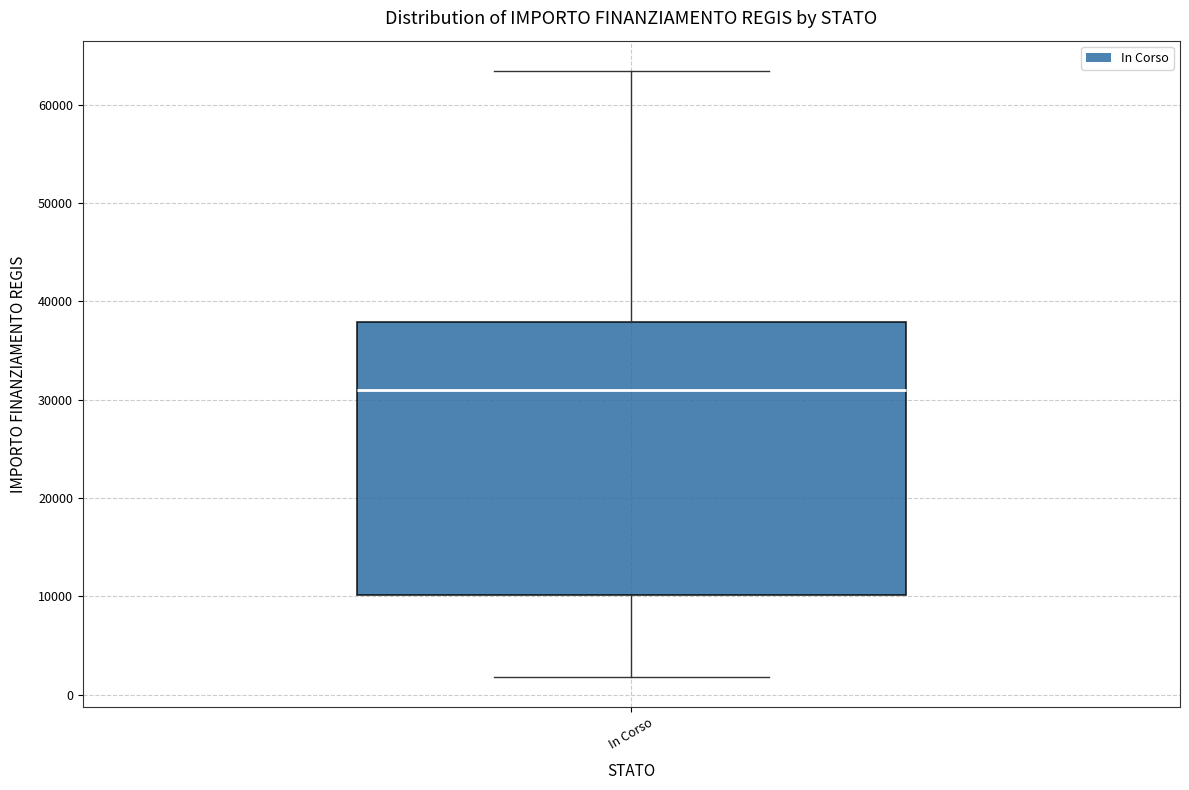

Read this box plot against the y-axis: the position of the median line, the range covered by the box, and the ends of both whiskers. The values are not printed on the chart, so give them approximately, as read against the axis.

median 31000, box 10000 to 38000, whiskers 2000 to 63000